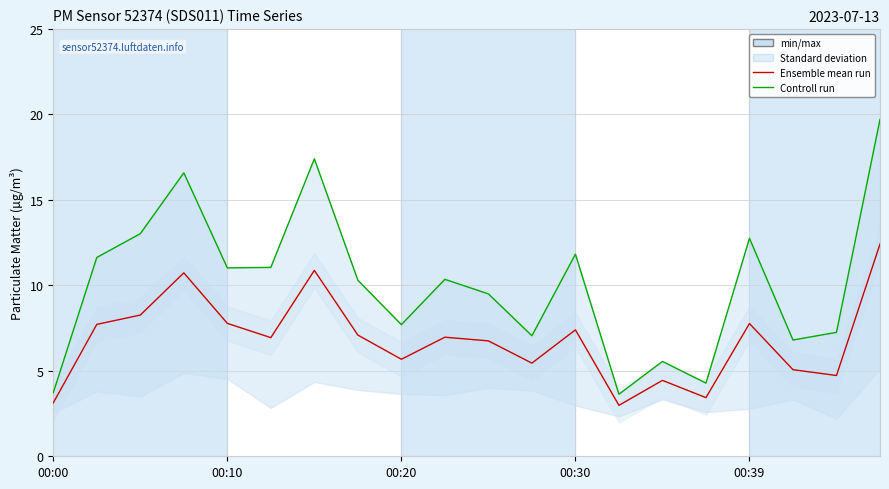

What is the difference between the Ensemble mean run values at 16 and 6?

3.1